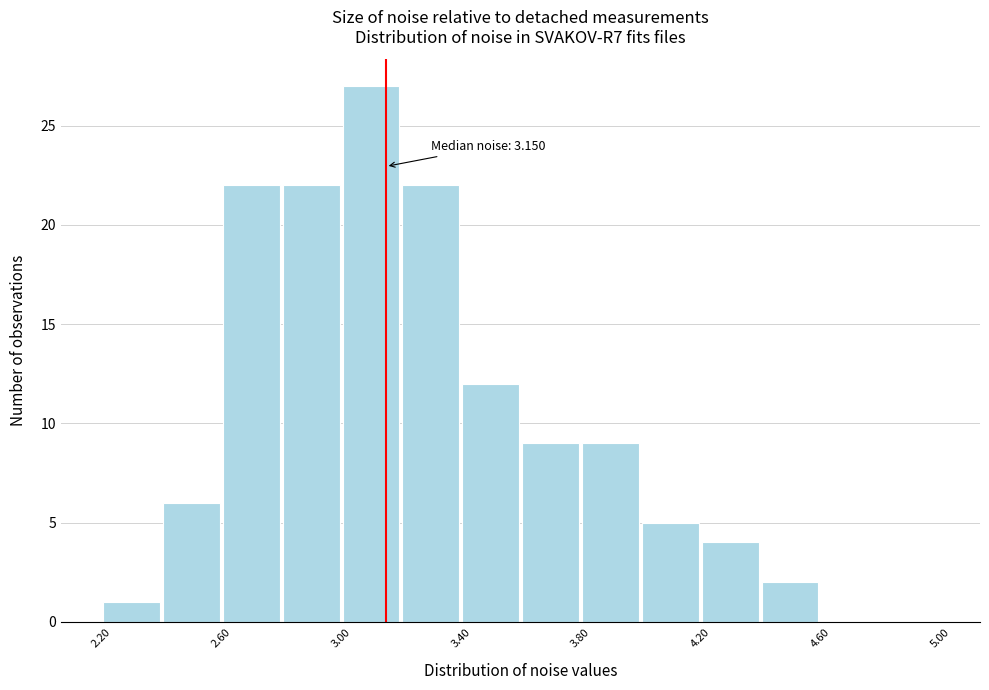

Which range on the x-axis has the tallest bar?

3.0 to 3.2